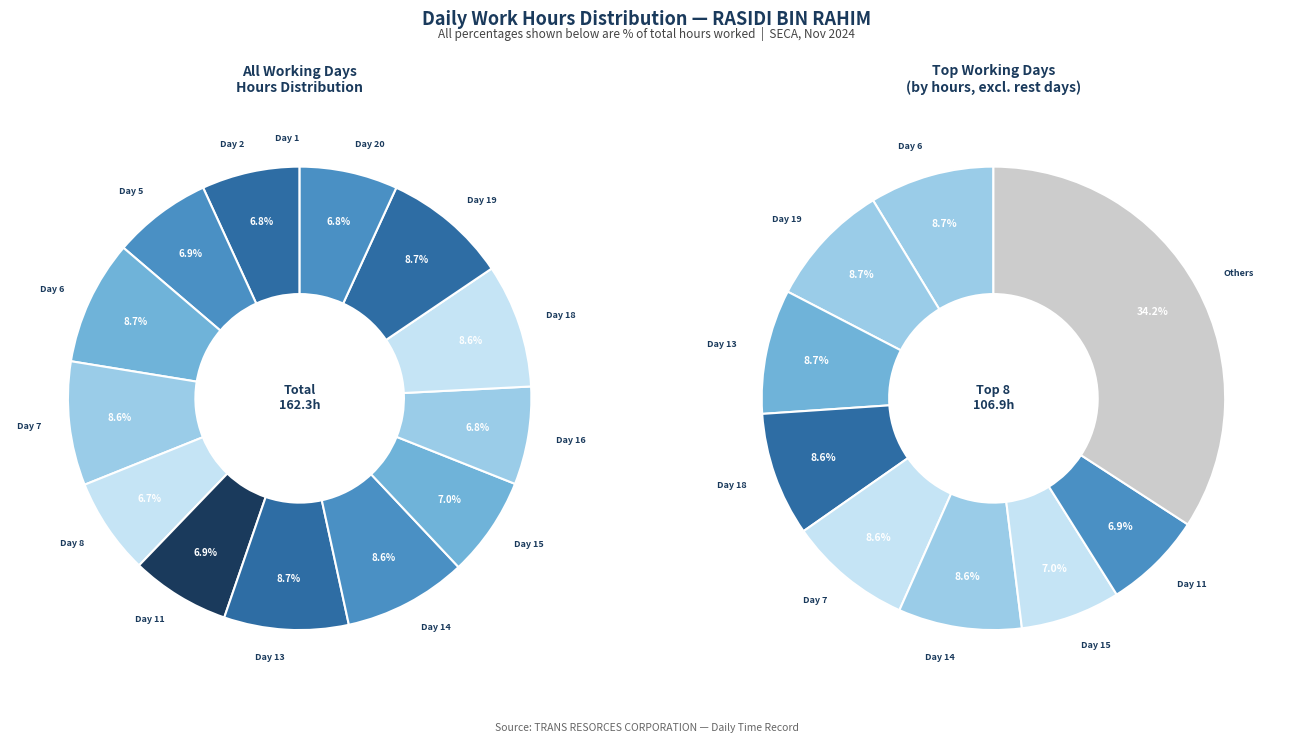

Does any single category account for the majority?

No